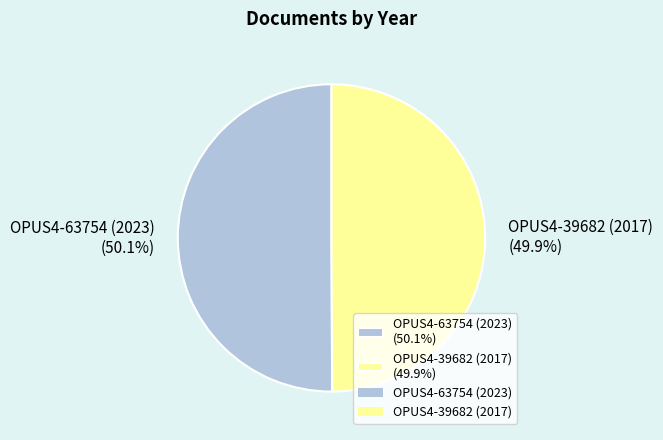

To the nearest percent, what percentage of the pie is OPUS4-63754 (2023)?

50%